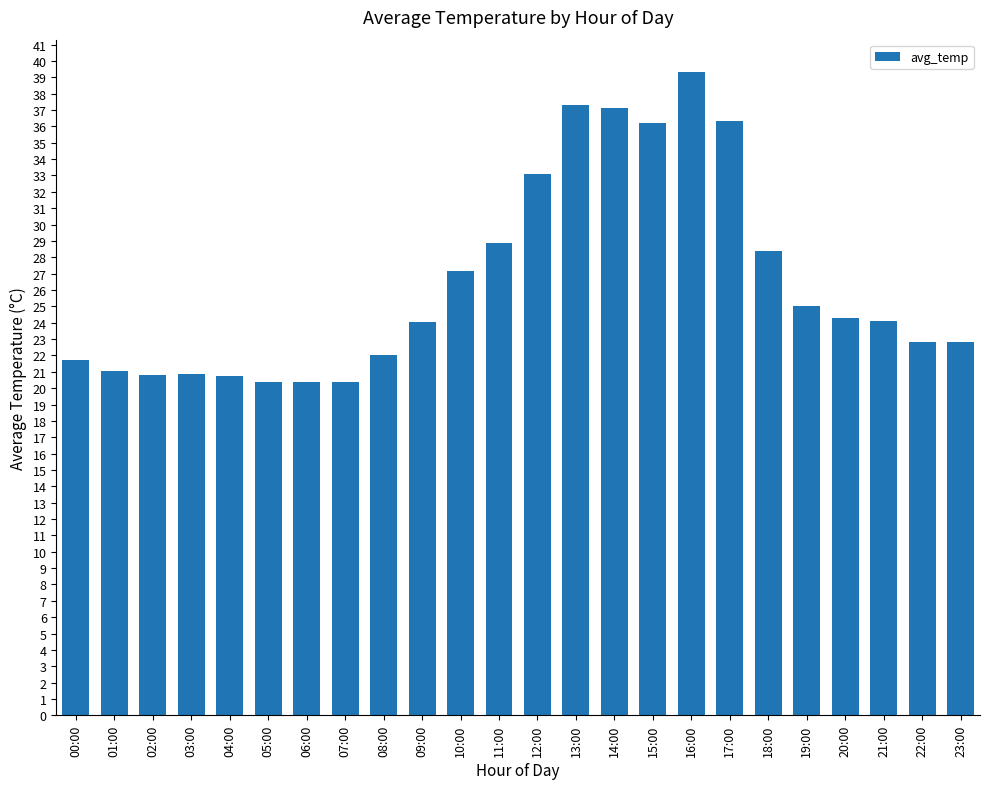

What is the average value?

26.5